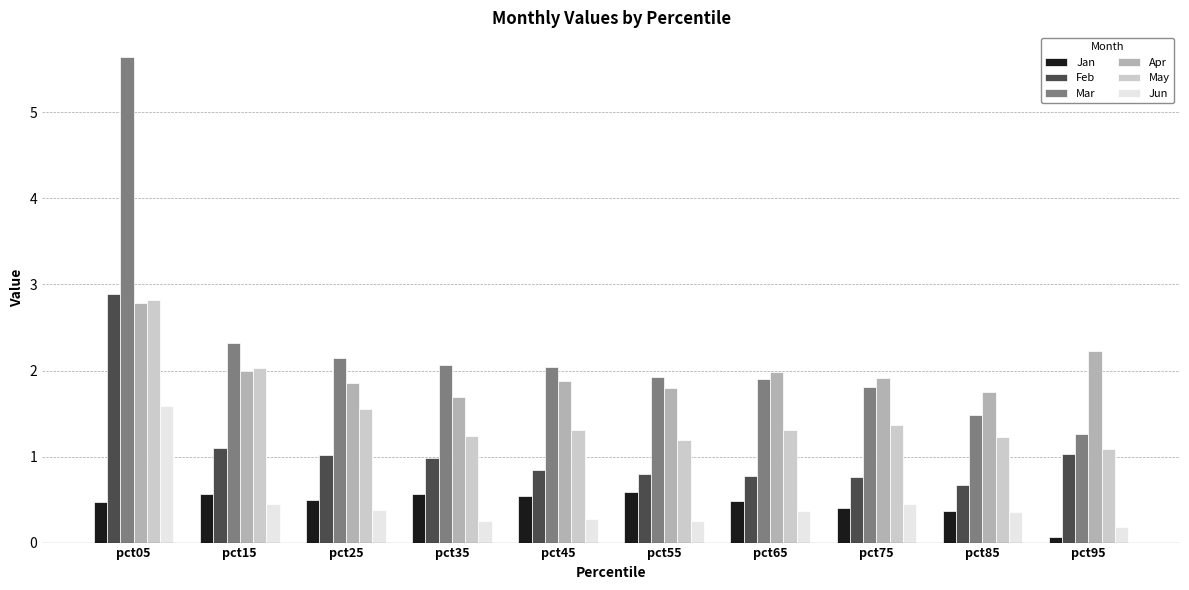

What is the maximum value for Mar?

5.6